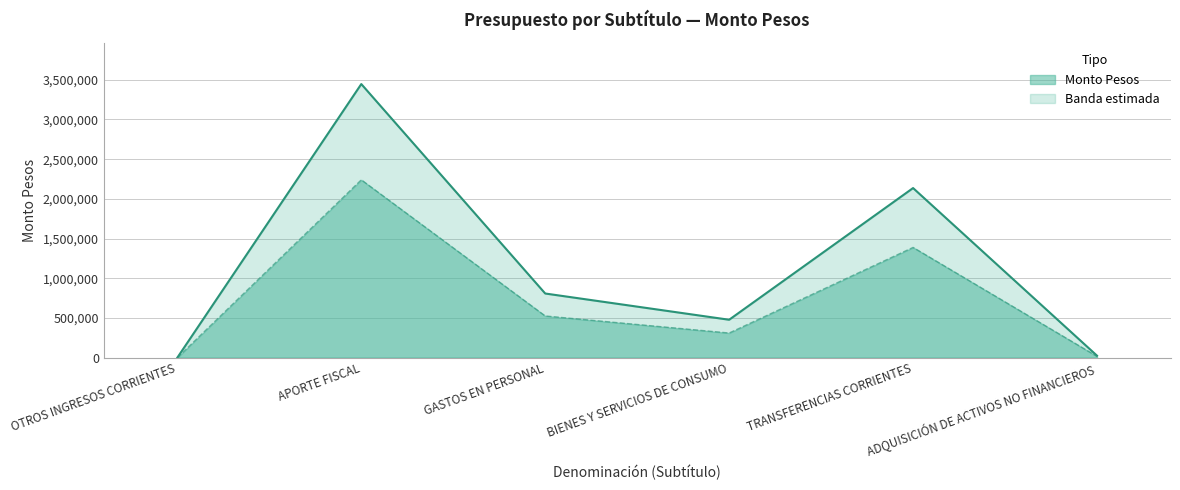

Where is the first local minimum?

BIENES Y SERVICIOS DE CONSUMO